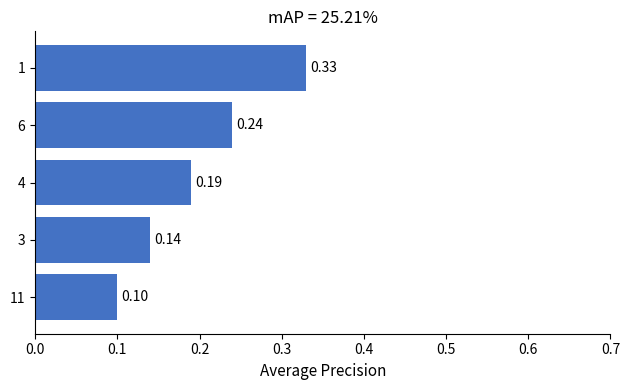

What is the sum of the values at 1 and 3?

0.5